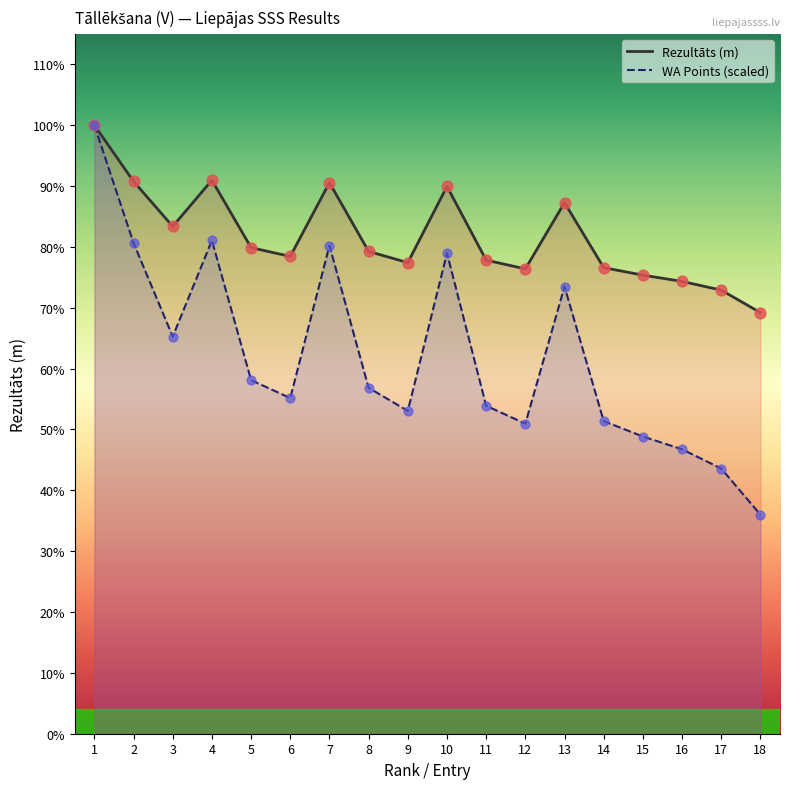

Is the value of WA at 17 greater than the value of Rezultāts at 14?

No